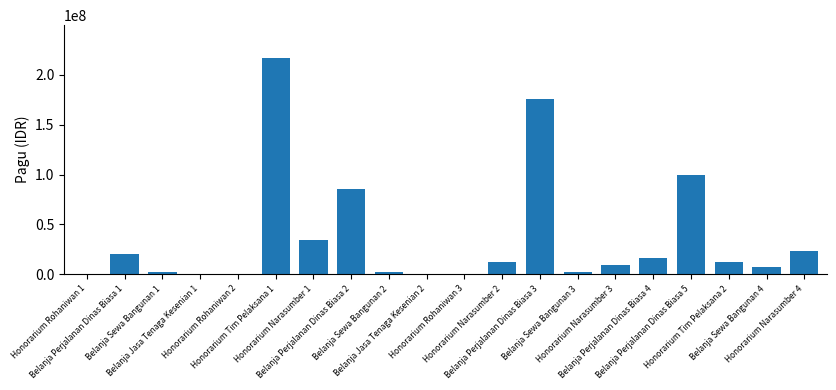

What is the maximum value shown in the chart?

217200000